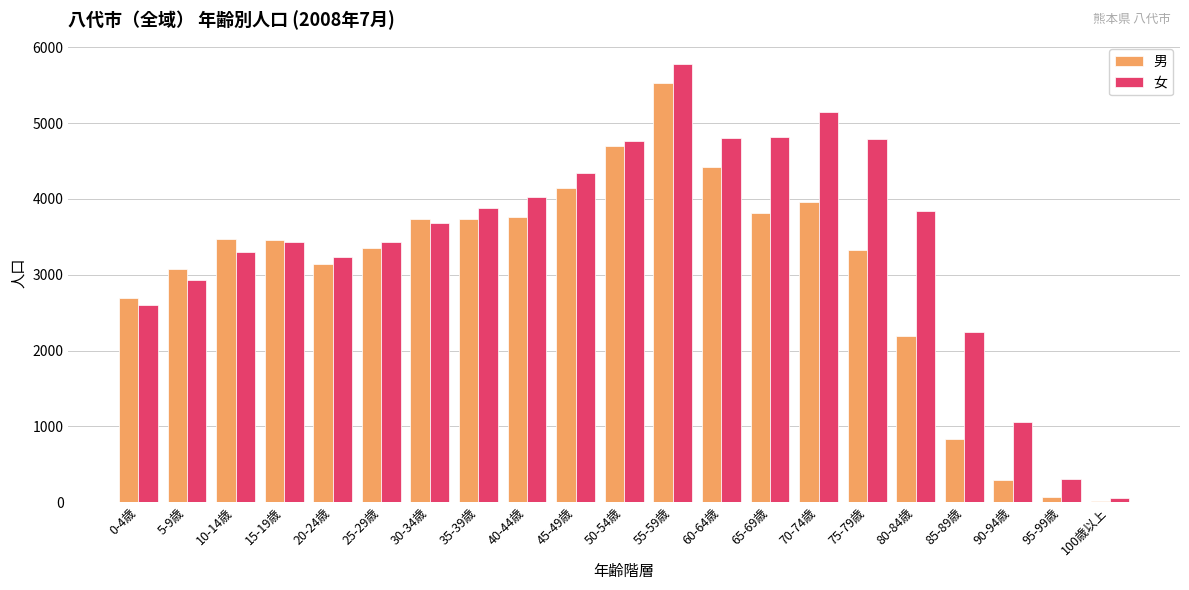

True or false: 男 has a value of 2250 at 70-74歳.

False